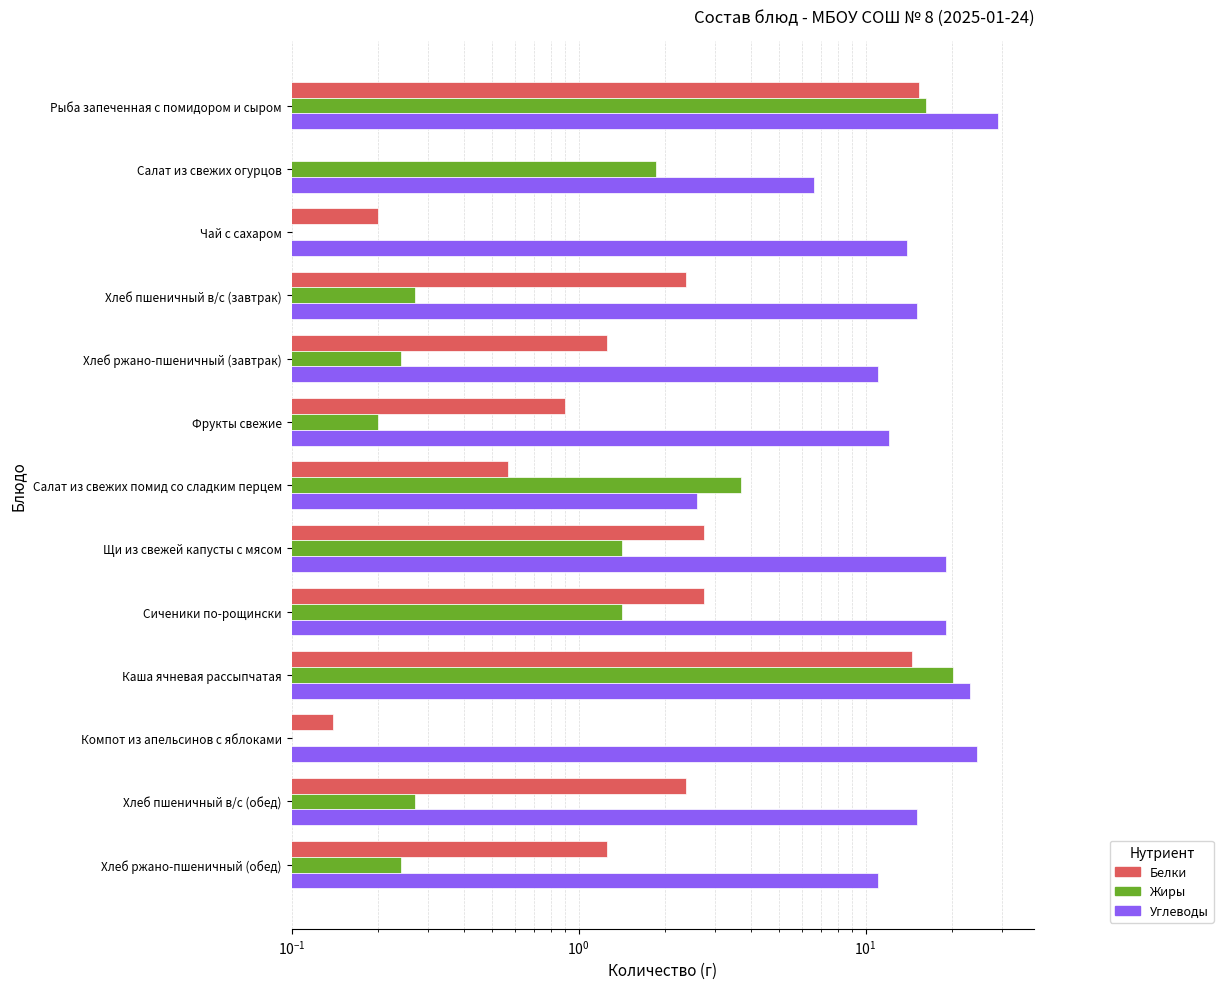

How many bars are there in total?

39